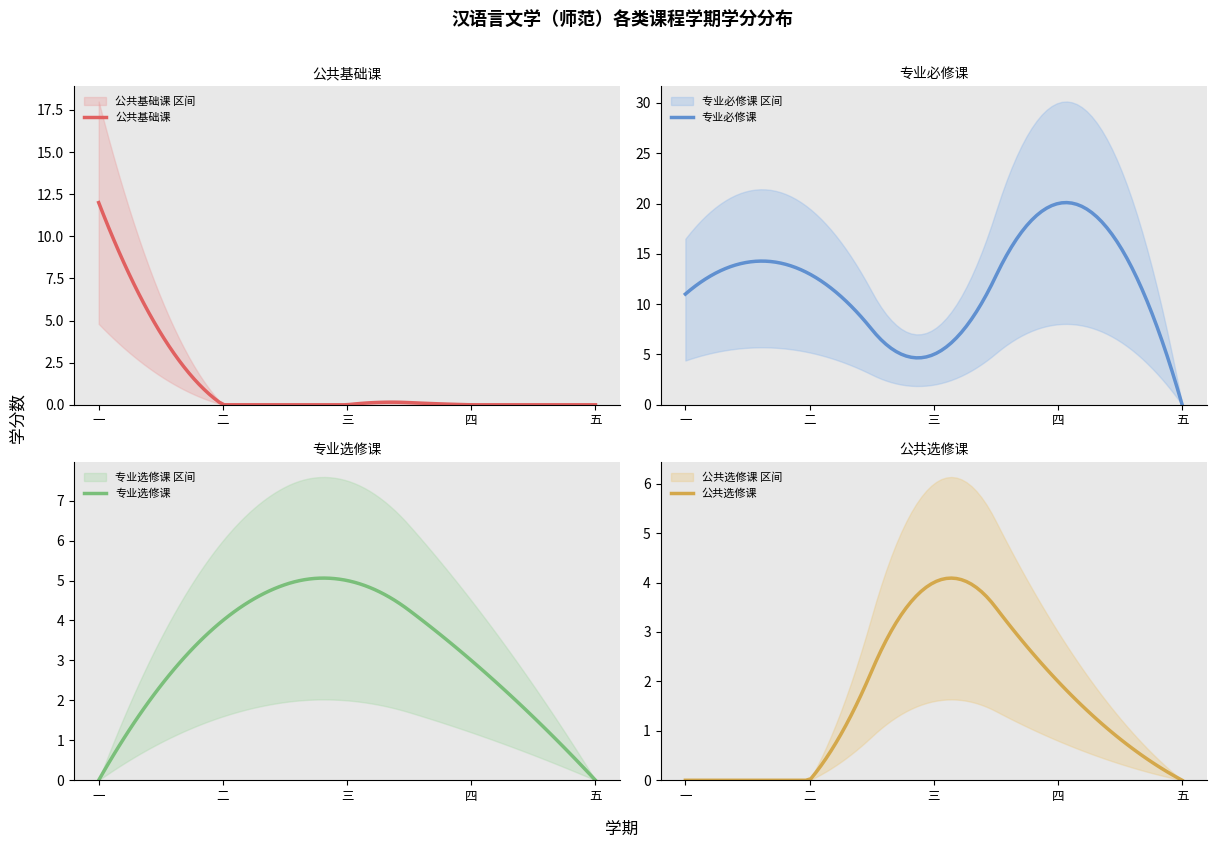

What is the spread (max minus min) of values at 1?

13